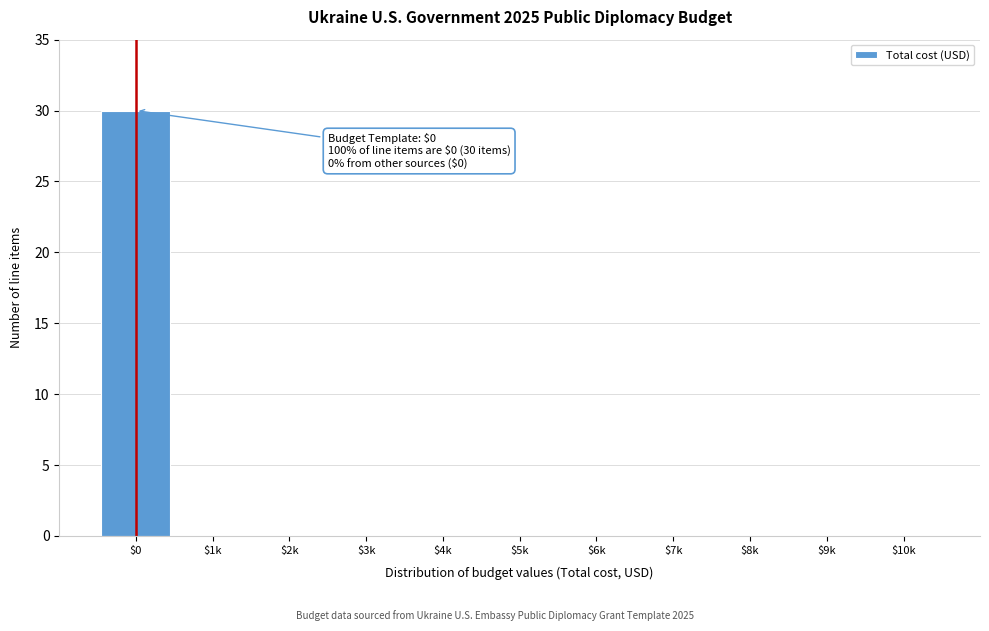

The chart shows a value of 0 at $1k. True or false?

True